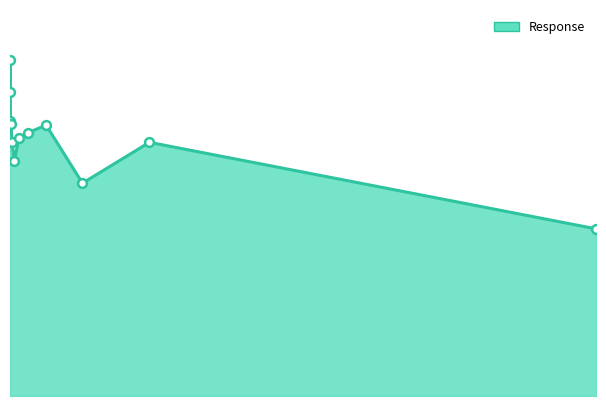

How many lines are shown in the chart?

1